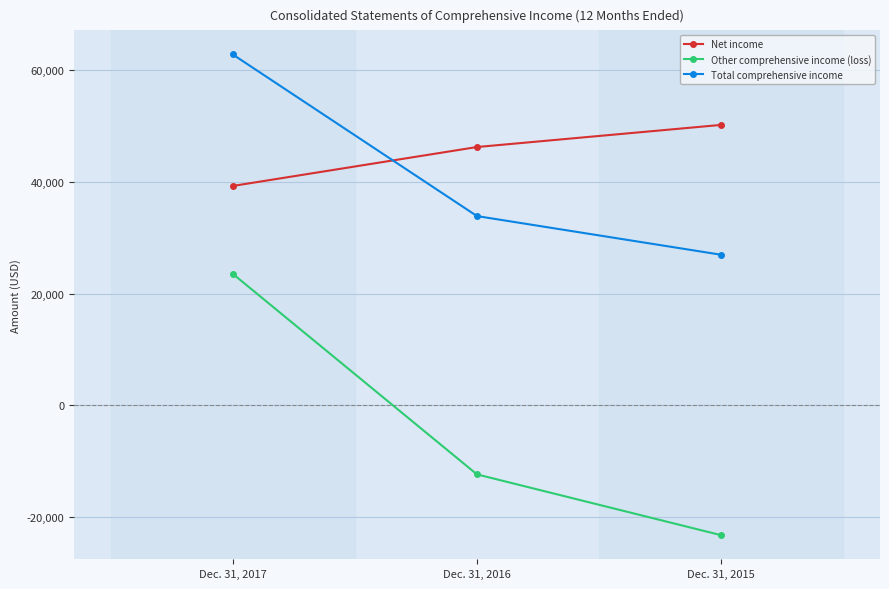

What is the difference between the maximum and second lowest values in the Total comprehensive income series?

28917